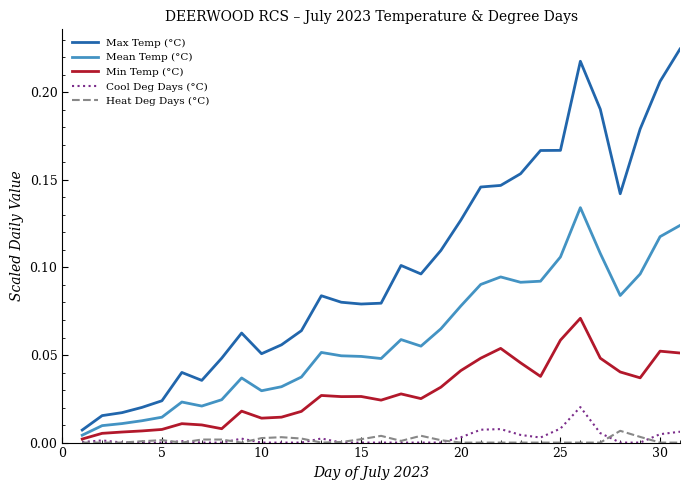

How many categories are shown in the chart?

31